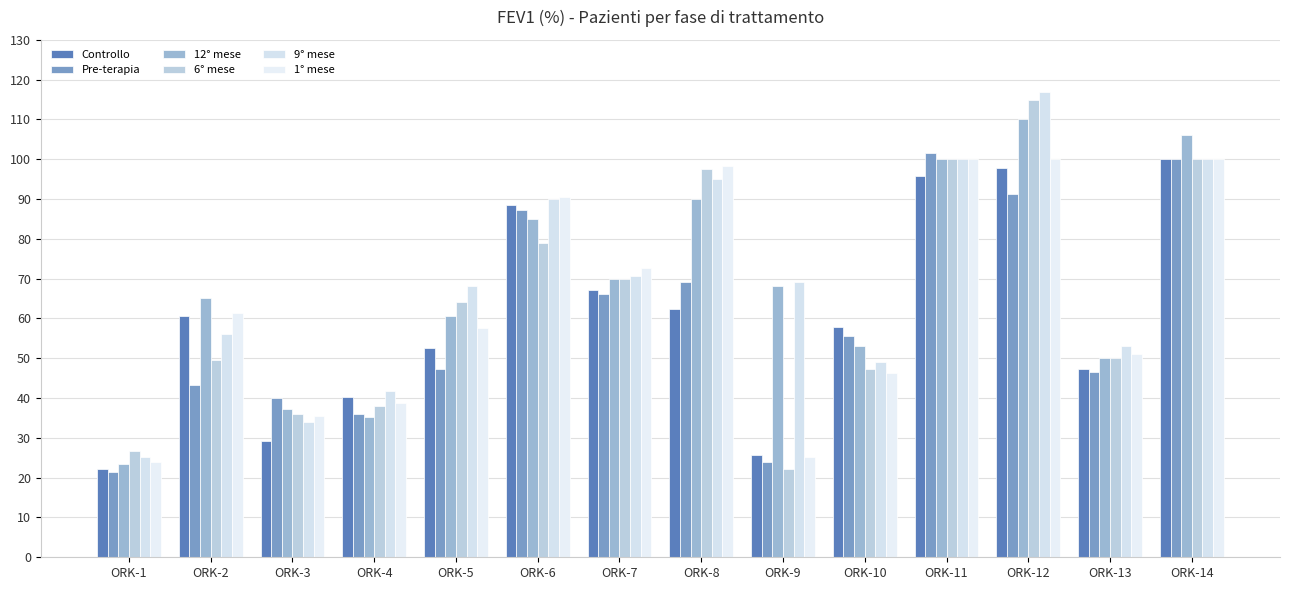

What is the difference between the maximum and minimum values in the 12° mese series?

86.5